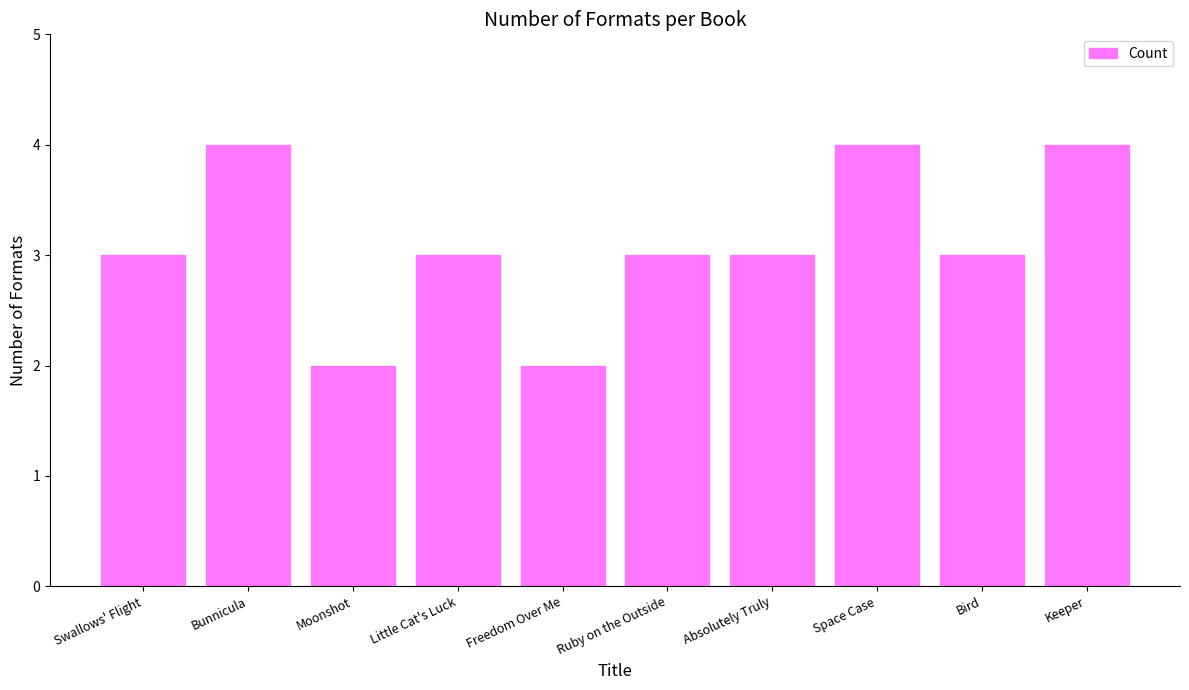

What is the sum of the values at Space Case and Little Cat's Luck?

7